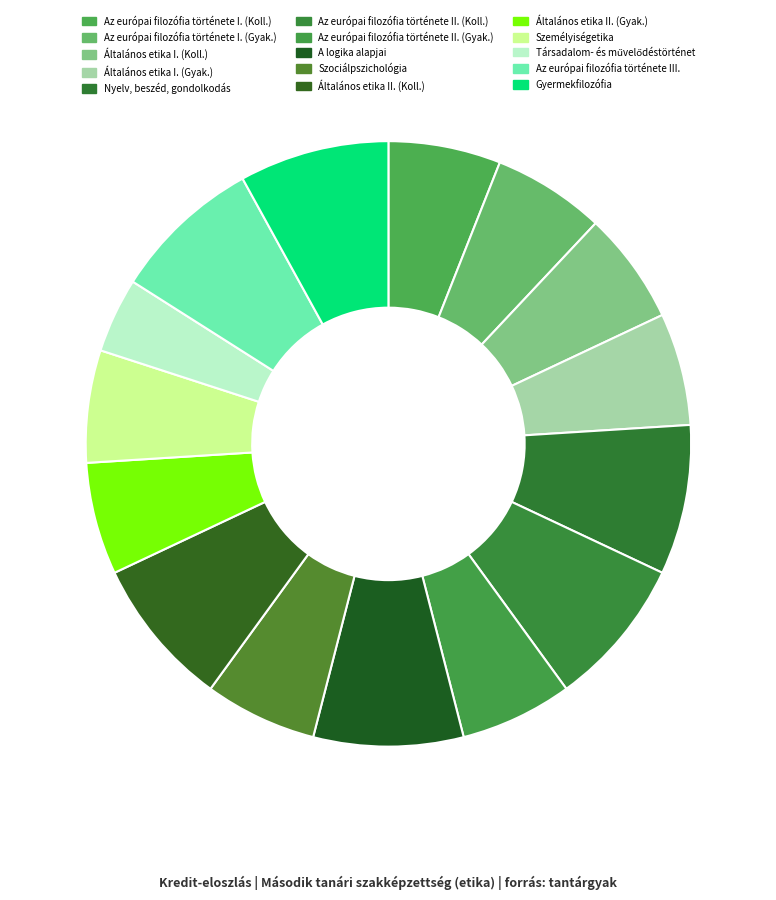

Does Nyelv, beszéd, gondolkodás represent more than half of the total?

No